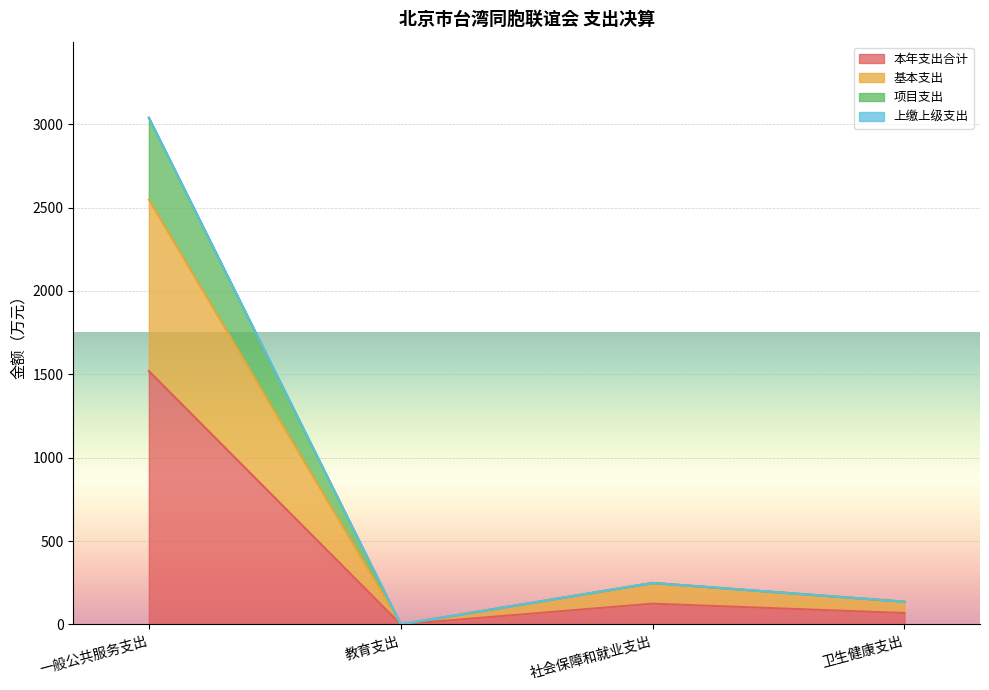

What is the difference between the maximum and minimum values in the 本年支出合计 series?

1519.2